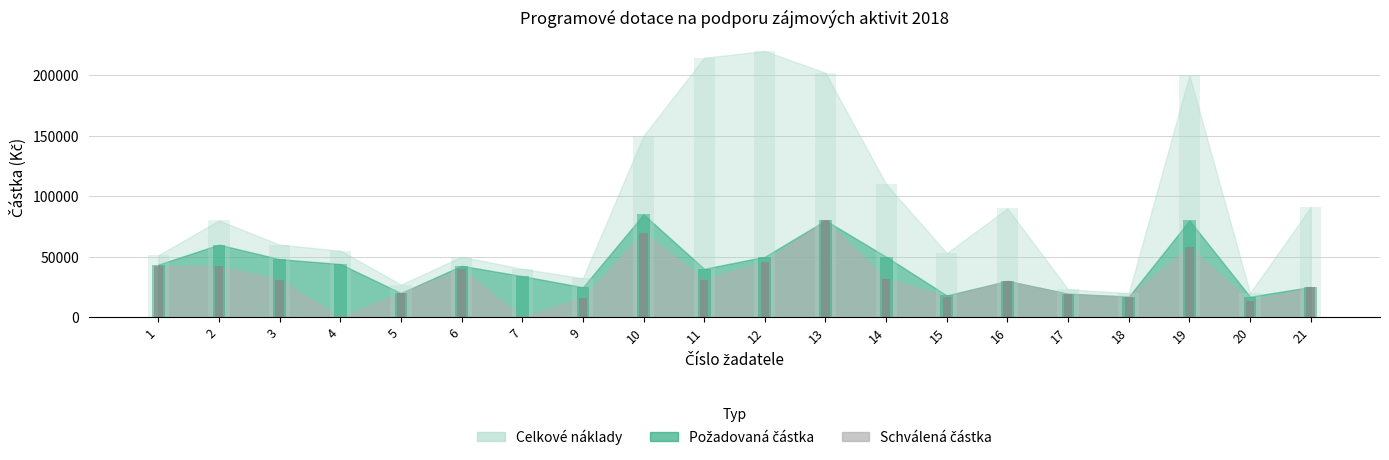

Which series changed the most between 18 and 21?

celkove_naklady